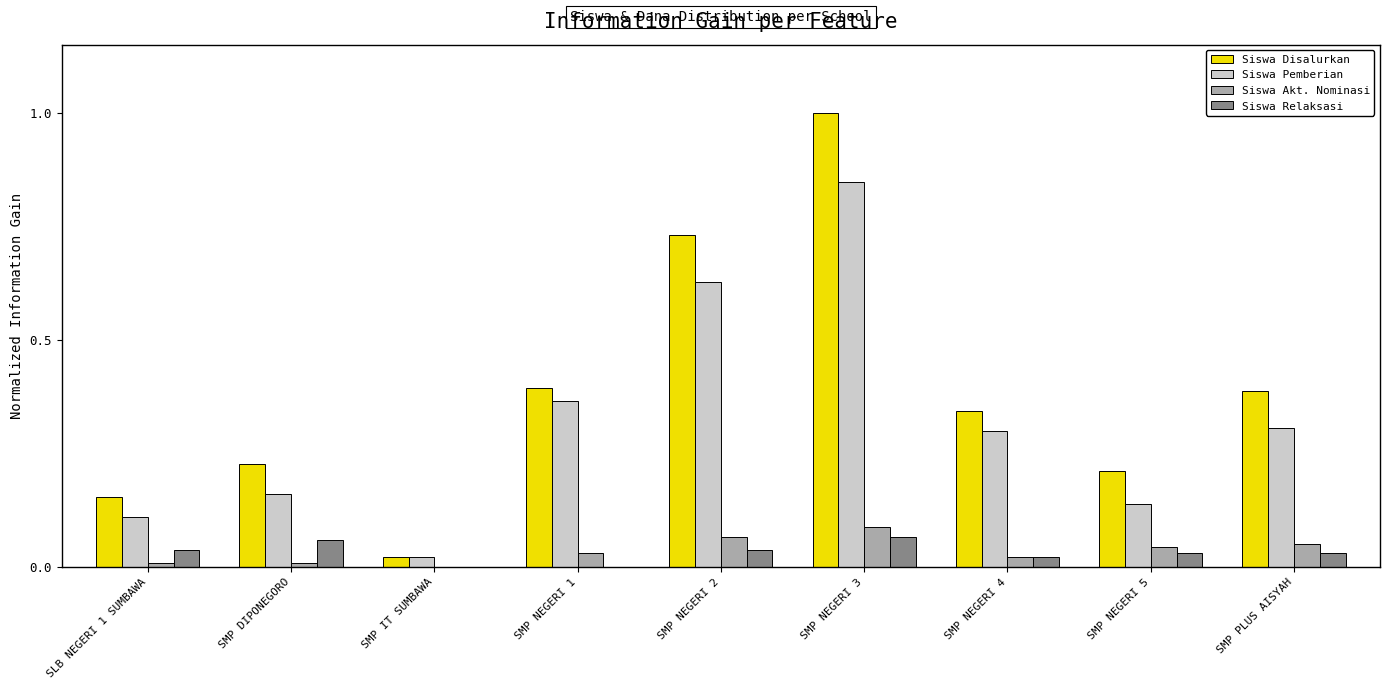

Which series changed the most between SMP NEGERI 1 and SMP PLUS AISYAH?

Siswa Pemberian